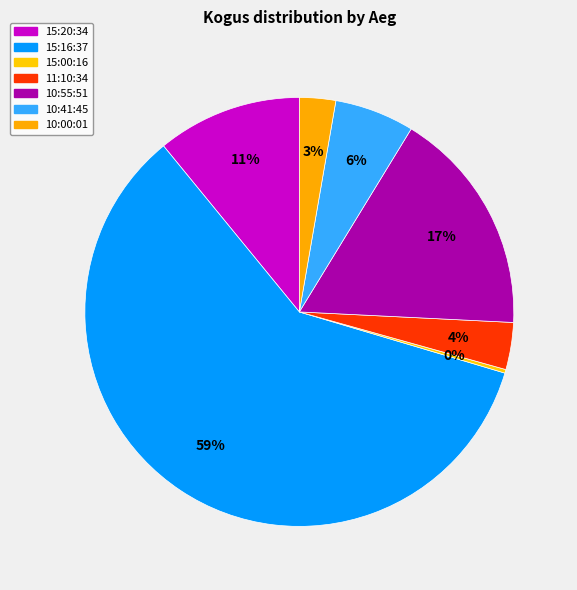

To the nearest percent, what percentage of the pie is 10:00:01?

3%